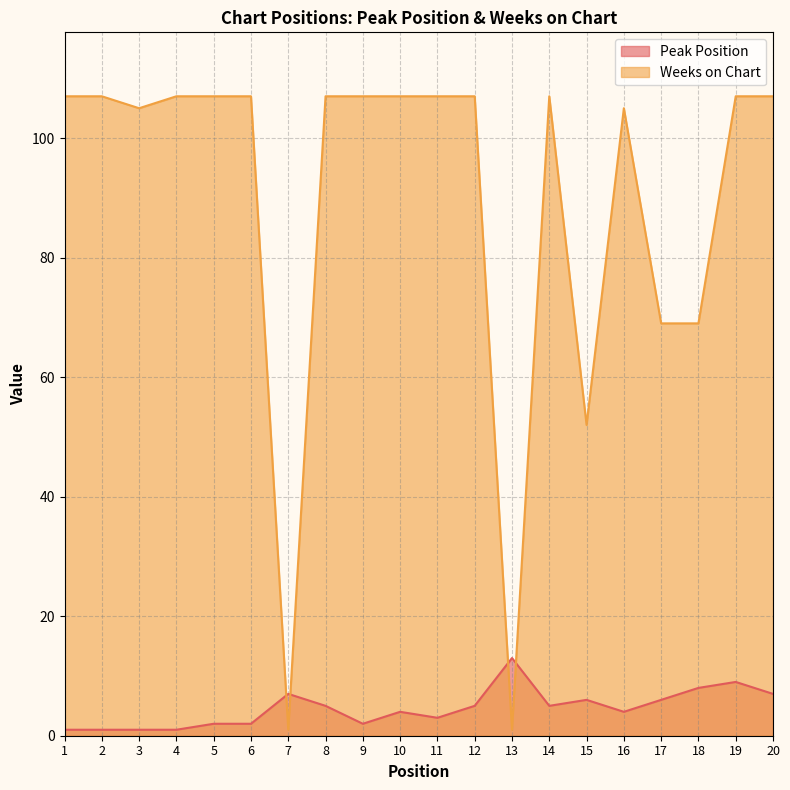

What is the sum of all Weeks on Chart values?

1793